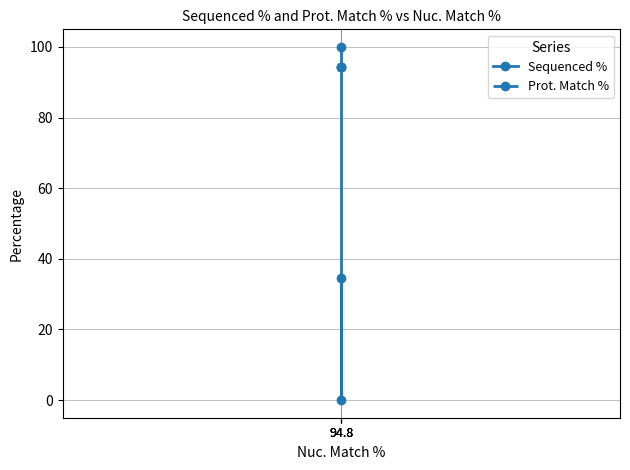

Reading left to right, extract all data points from this chart.

Sequenced %: 100.0	0.0	34.7
Prot. Match %: 94.4	94.4	94.4